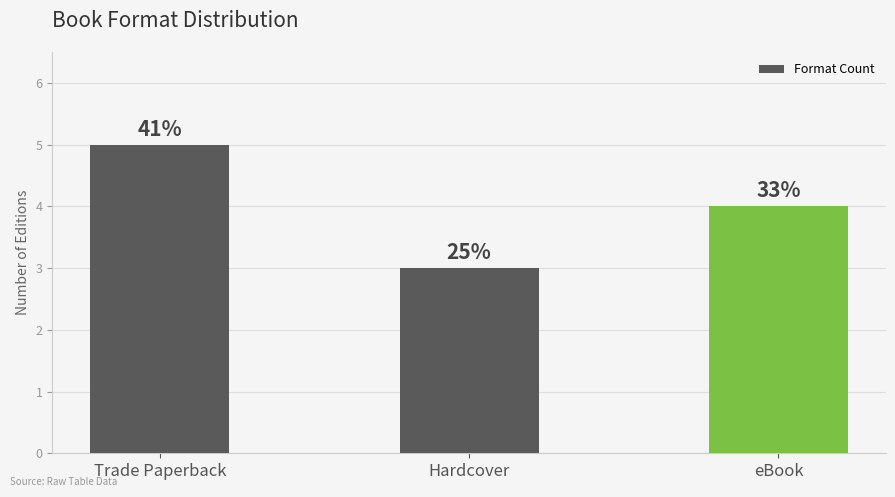

Is it true that the value at Trade Paperback is 5?

True